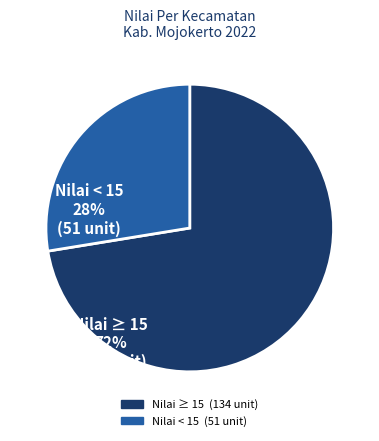

Count the number of slices in the pie.

2